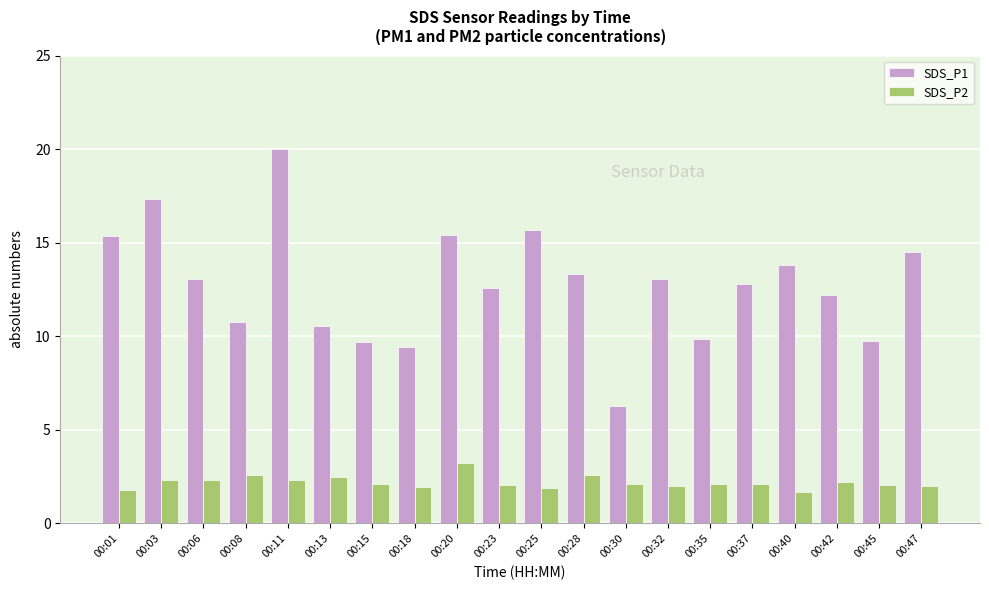

True or false: SDS_P2 has a value of 2.9 at 00:30.

False